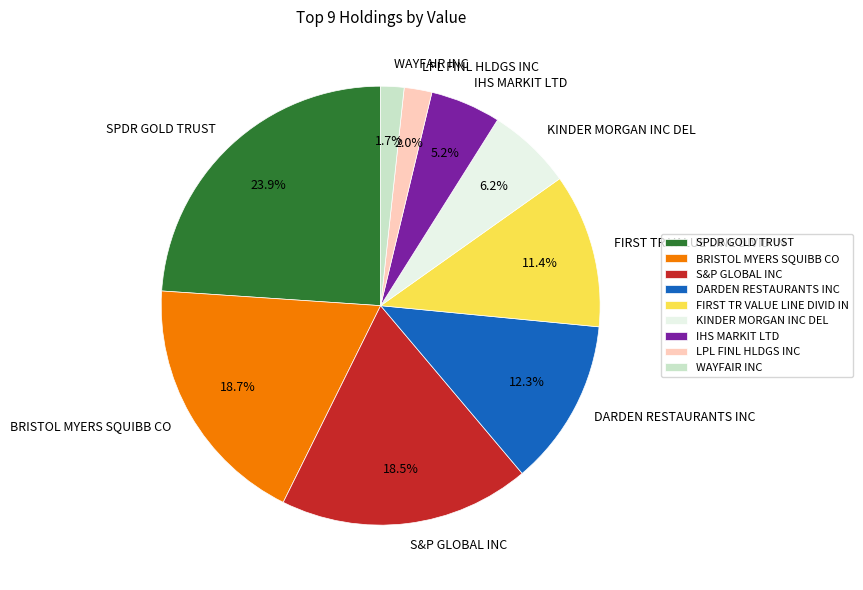

Which category has the biggest portion of the pie?

SPDR GOLD TRUST